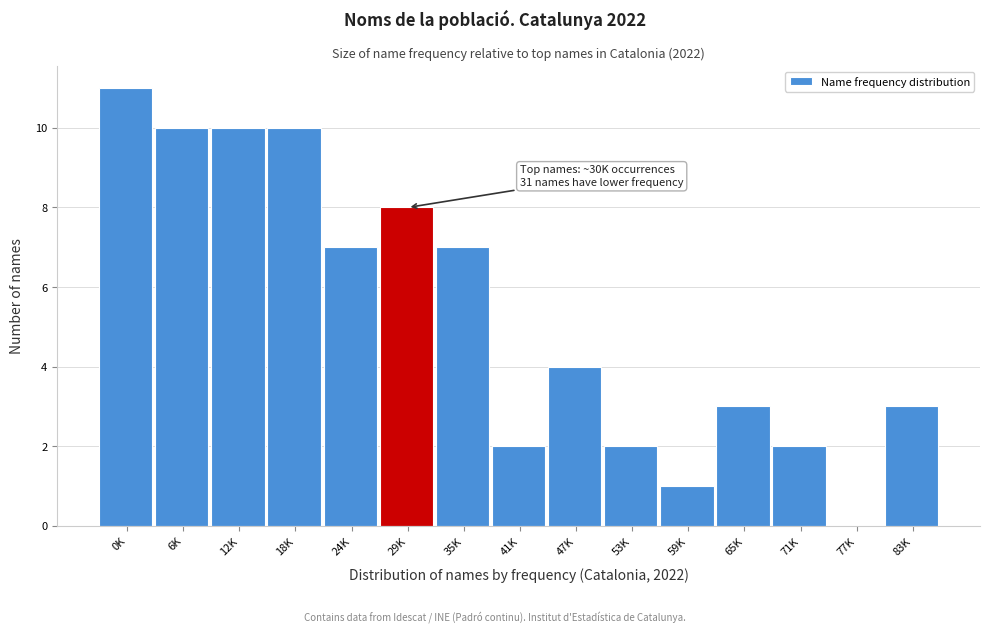

Reading left to right, list all the values displayed in this chart.

0K=11	6K=10	12K=10	18K=10	24K=7	29K=8	35K=7	41K=2	47K=4	53K=2	59K=1	65K=3	71K=2	77K=0	83K=3